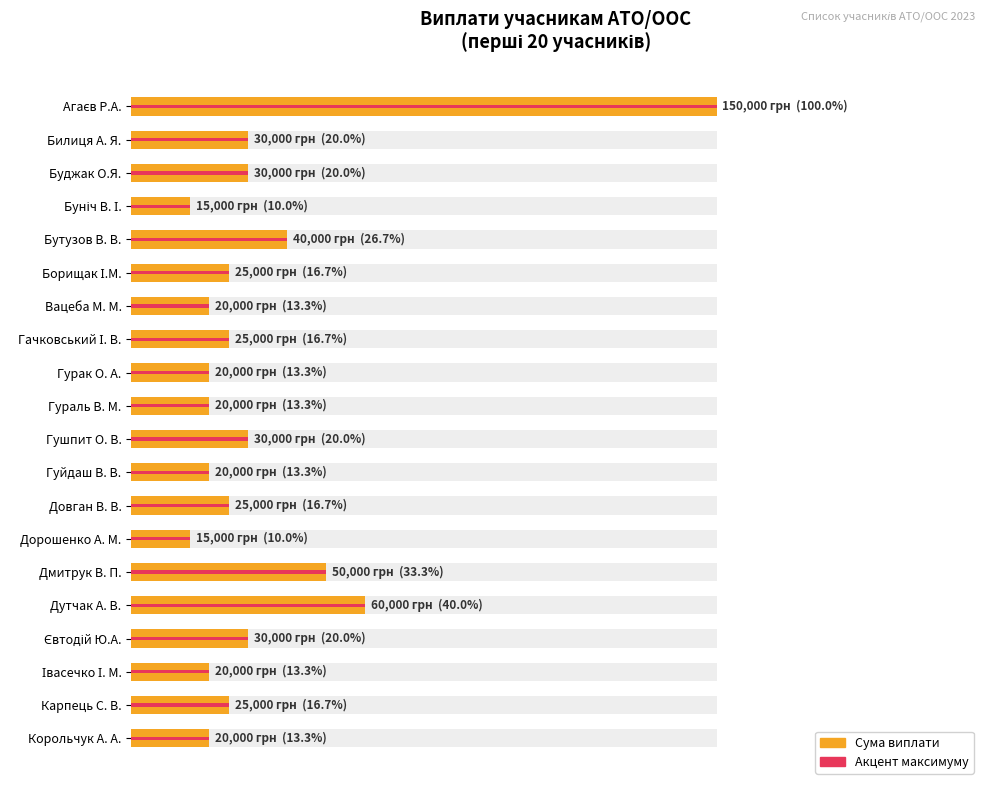

The value at Гураль В. М. is 10163. True or false?

False